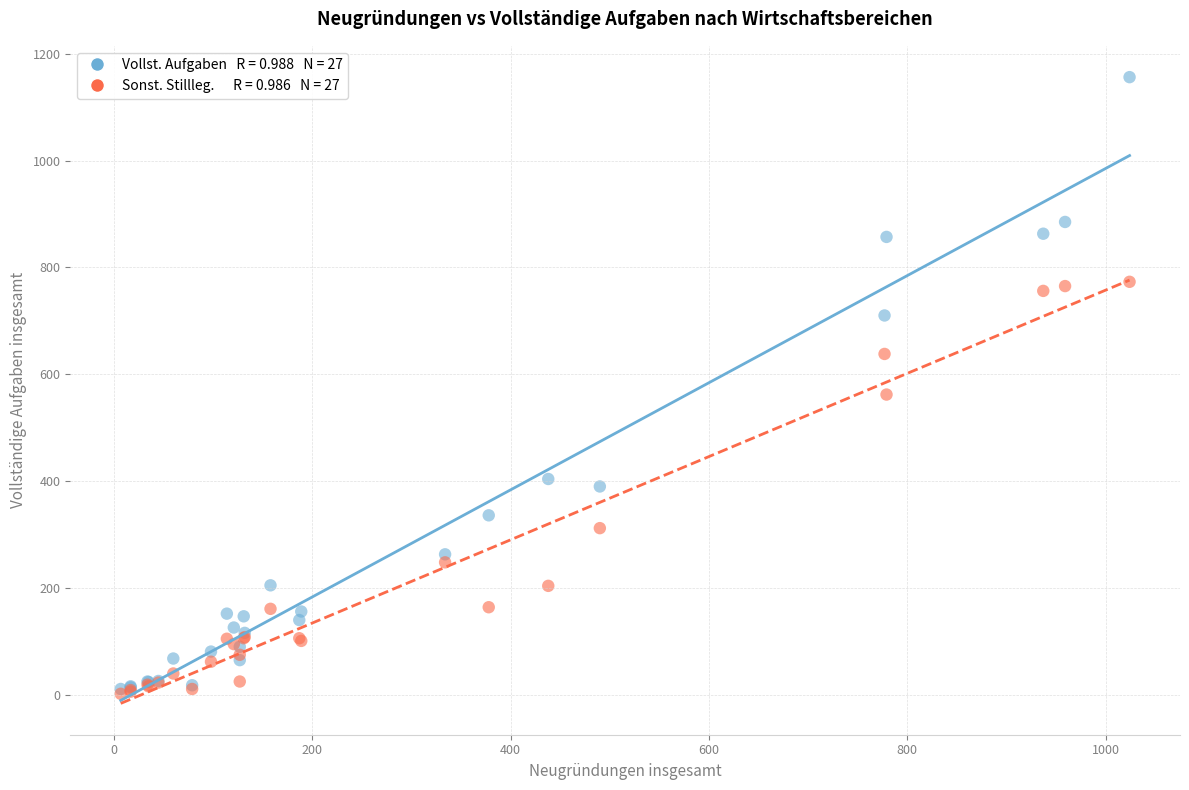

Across all series, what Y value is closest to 579?

562